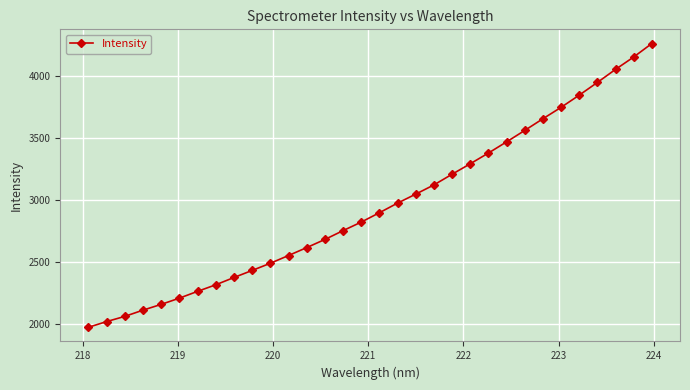

What is the minimum value shown in the chart?

1970.2